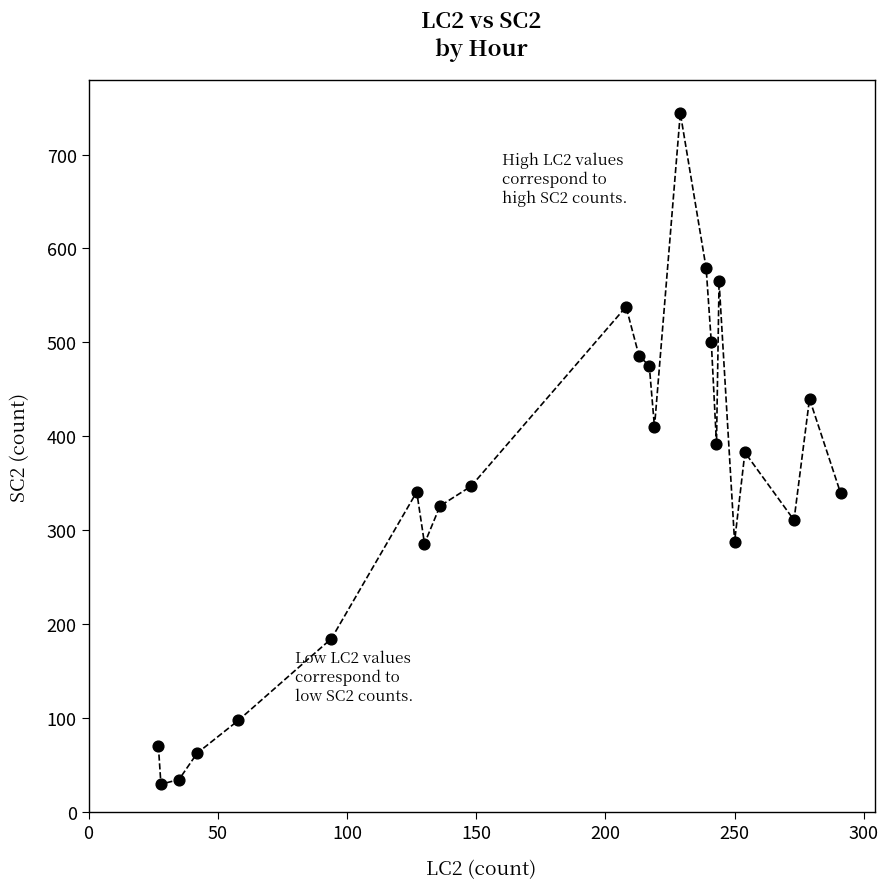

What is the range of X values (max minus min)?

264